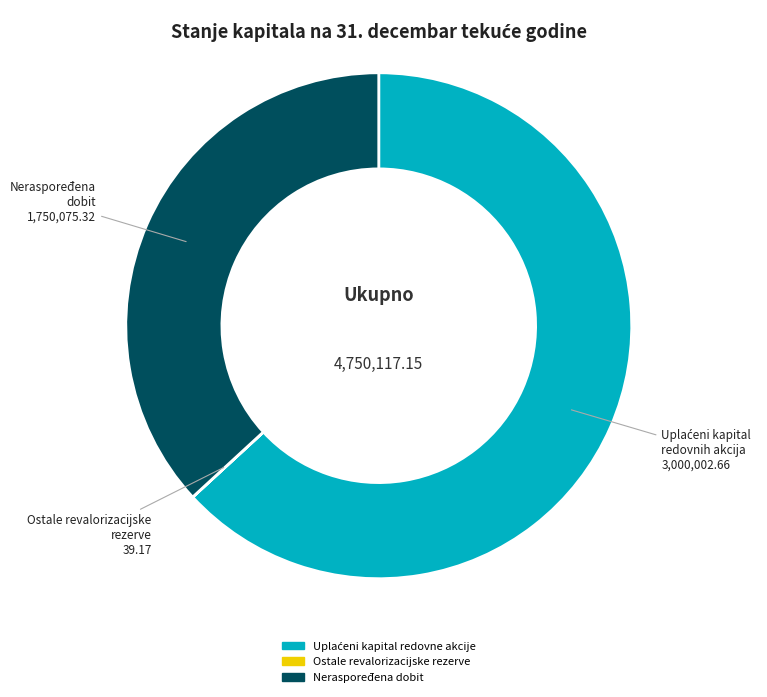

Is there any slice that represents more than half of the pie?

Yes